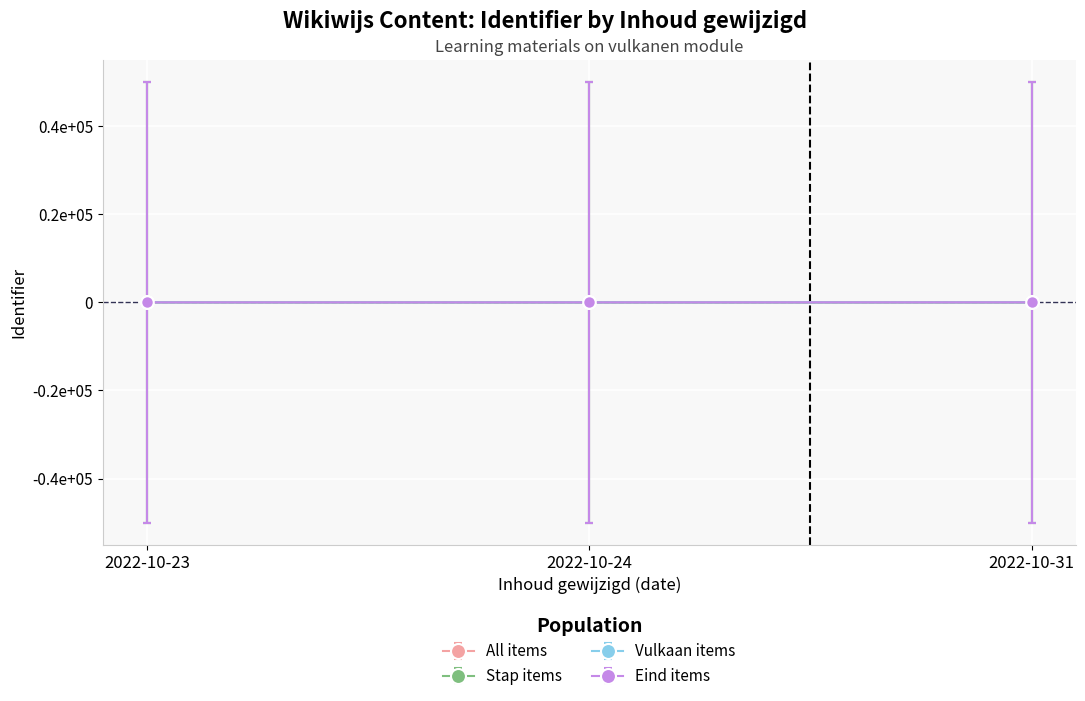

Does the chart have visible grid lines?

Yes